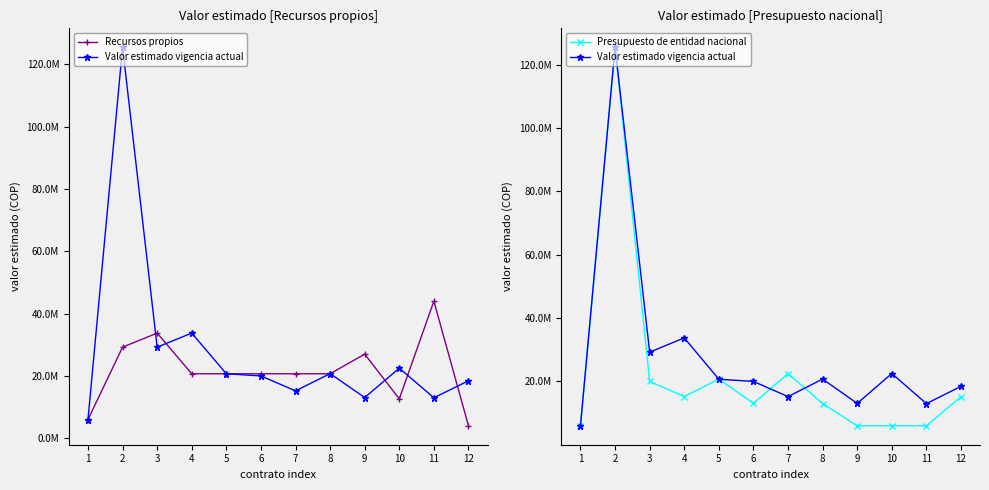

Count the number of data series in this chart.

3